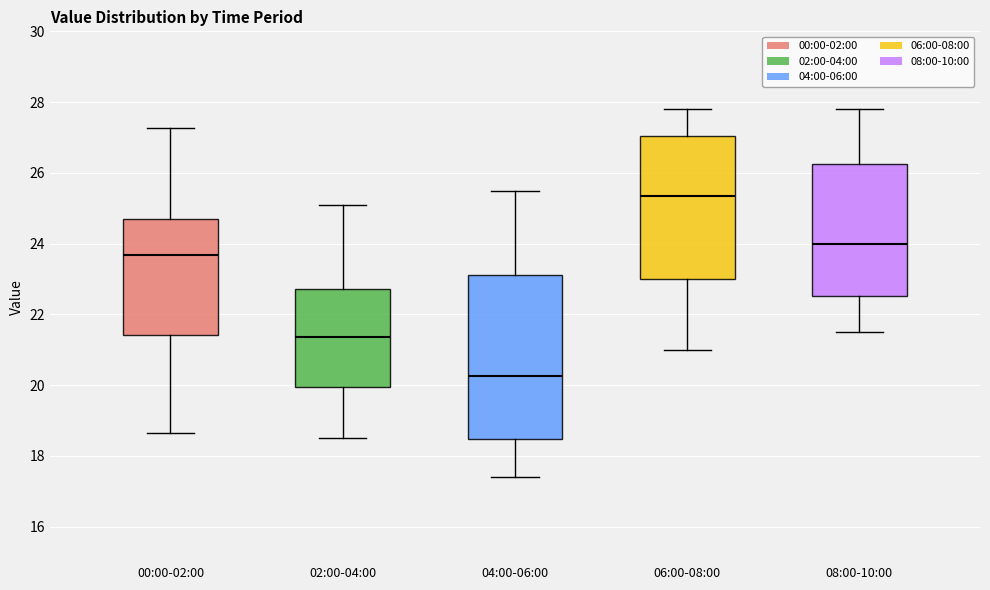

Where does the median line of the box for 02:00-04:00 sit on the y-axis? The values are not printed on the chart, so give them approximately, as read against the axis.

21.4